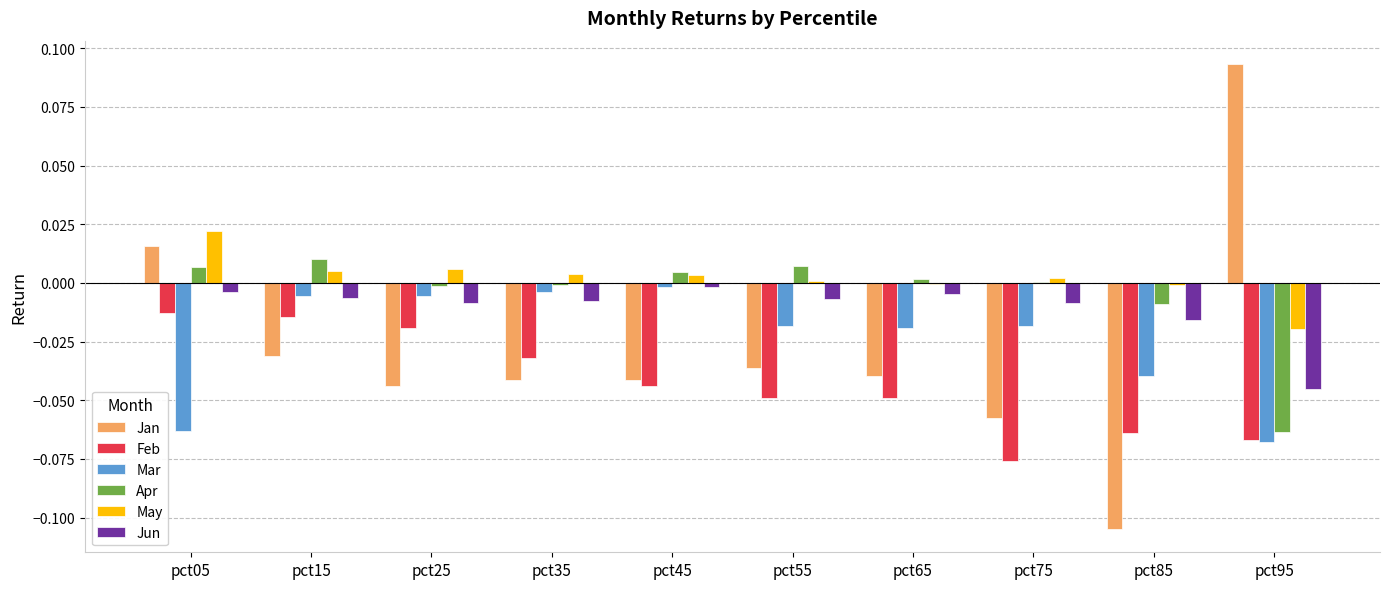

The value of May at pct25 is 0.0. True or false?

True